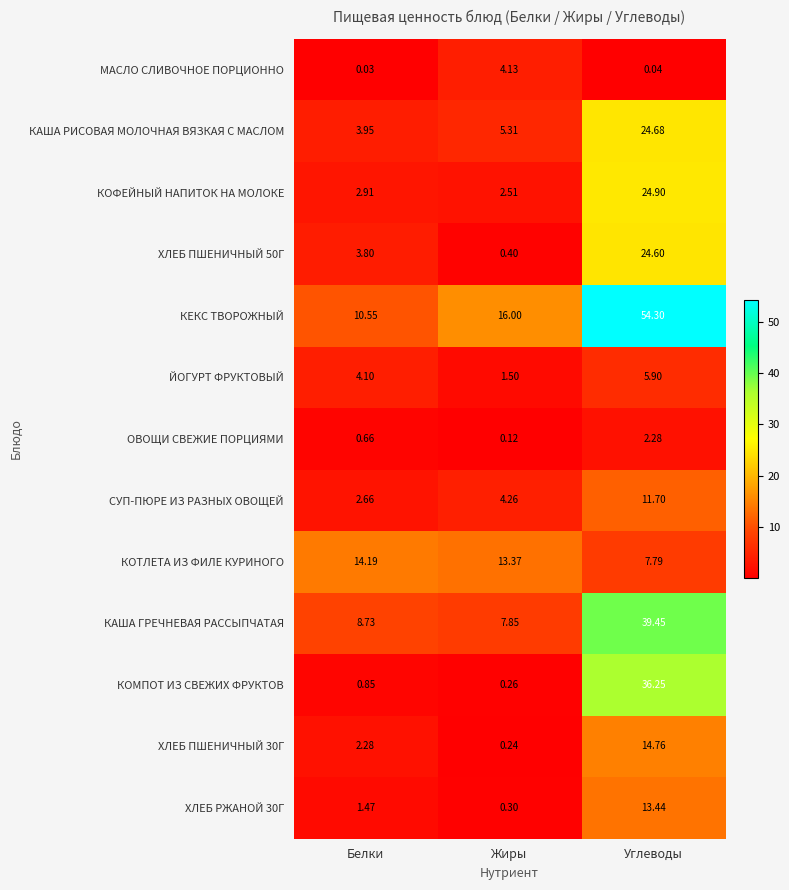

Which label corresponds to the smallest value in the chart?

Белки